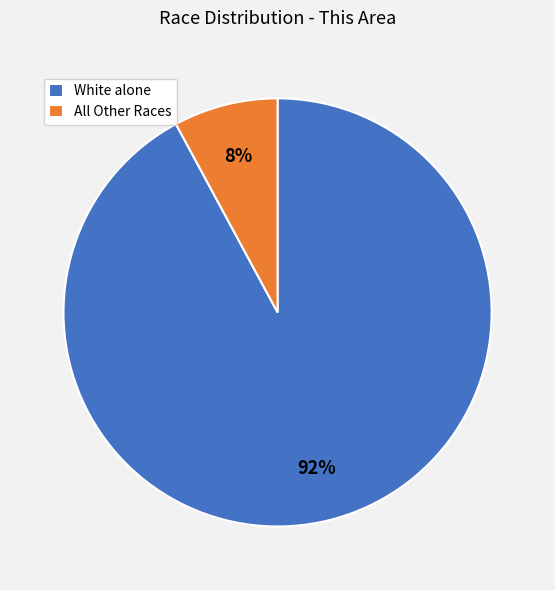

Which category accounts for the majority?

White alone